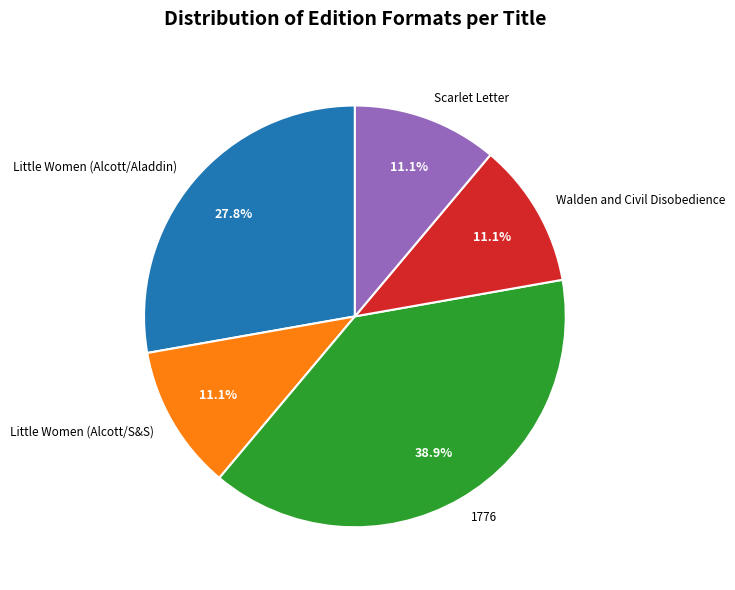

To the nearest percent, what percentage of the pie is Scarlet Letter?

11%